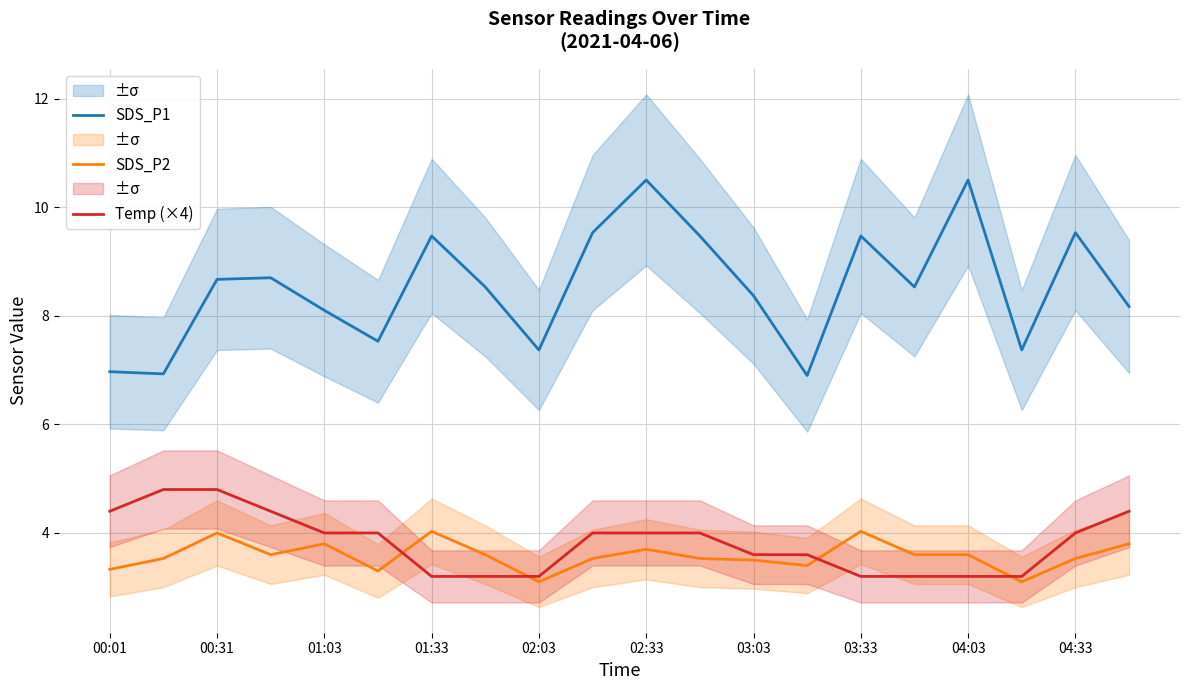

Reading left to right, extract all data points from this chart.

SDS_P1: 7.0	6.9	8.7	8.7	8.1	7.5	9.5	8.5	7.4	9.5	10.5	9.5	8.4	6.9	9.5	8.5	10.5	7.4	9.5	8.2
SDS_P2: 3.3	3.5	4.0	3.6	3.8	3.3	4.0	3.6	3.1	3.5	3.7	3.5	3.5	3.4	4.0	3.6	3.6	3.1	3.5	3.8
Temp (×4): 4.4	4.8	4.8	4.4	4.0	4.0	3.2	3.2	3.2	4.0	4.0	4.0	3.6	3.6	3.2	3.2	3.2	3.2	4.0	4.4